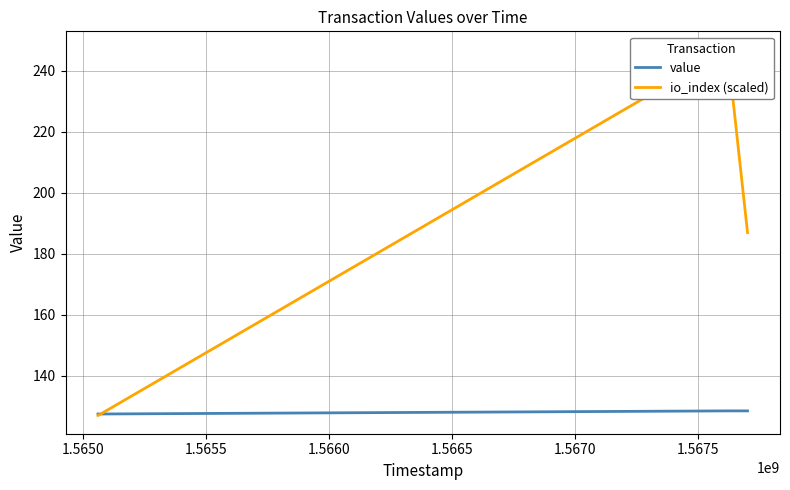

Between which two adjacent categories do io_index (scaled) and value first intersect?

1.5650 and 1.5655